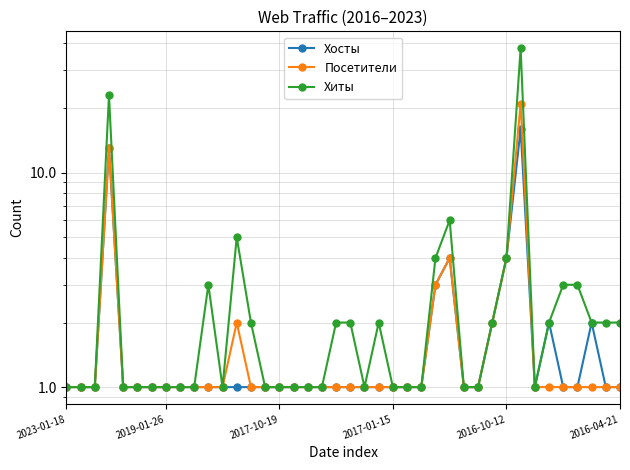

At which category is the sum across all series the highest?

32